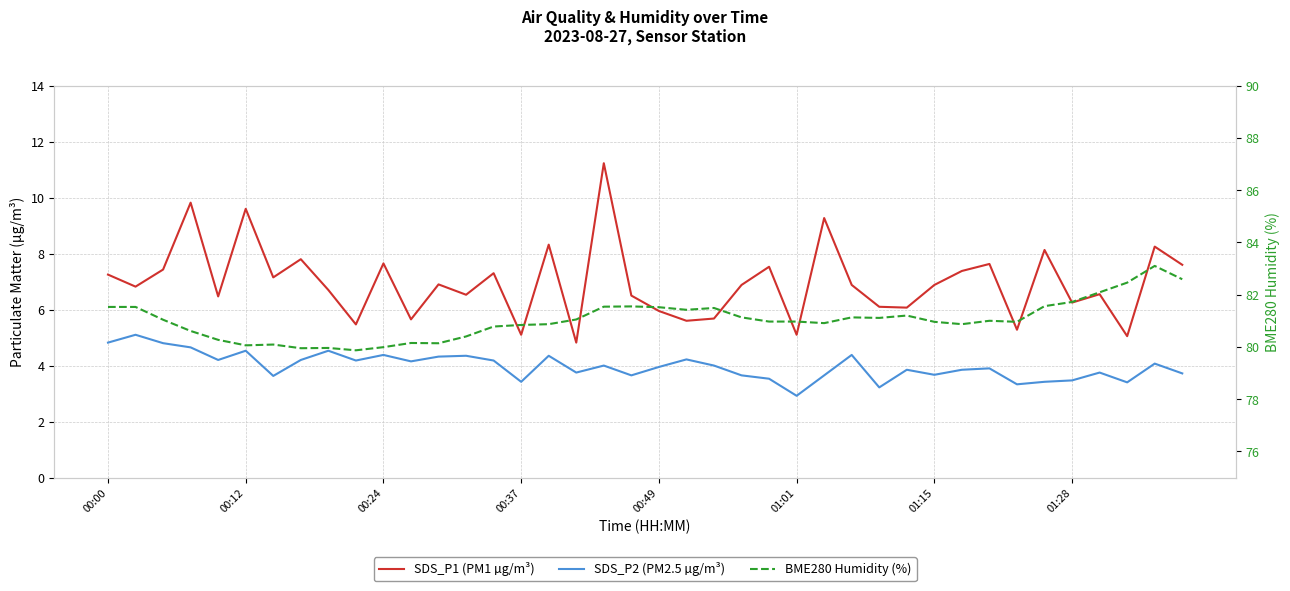

Reading left to right, what are all the values shown in this chart?

SDS_P1 (PM1 µg/m³): 7.2	6.8	7.4	9.8	6.5	9.6	7.2	7.8	6.7	5.5	7.7	5.7	6.9	6.5	7.3	5.1	8.3	4.8	11.2	6.5	6.0	5.6	5.7	6.9	7.5	5.1	9.3	6.9	6.1	6.1	6.9	7.4	7.6	5.3	8.1	6.2	6.5	5.0	8.2	7.6
SDS_P2 (PM2.5 µg/m³): 4.8	5.1	4.8	4.7	4.2	4.5	3.6	4.2	4.5	4.2	4.4	4.2	4.3	4.3	4.2	3.4	4.3	3.8	4.0	3.6	4.0	4.2	4.0	3.6	3.5	2.9	3.6	4.4	3.2	3.9	3.7	3.9	3.9	3.3	3.4	3.5	3.8	3.4	4.1	3.7
BME280 Humidity (%): 81.5	81.5	81.0	80.6	80.3	80.1	80.1	80.0	80.0	79.9	80.0	80.2	80.1	80.4	80.8	80.8	80.9	81.0	81.5	81.5	81.5	81.4	81.5	81.1	81.0	81.0	80.9	81.1	81.1	81.2	81.0	80.9	81.0	81.0	81.6	81.7	82.1	82.5	83.1	82.6